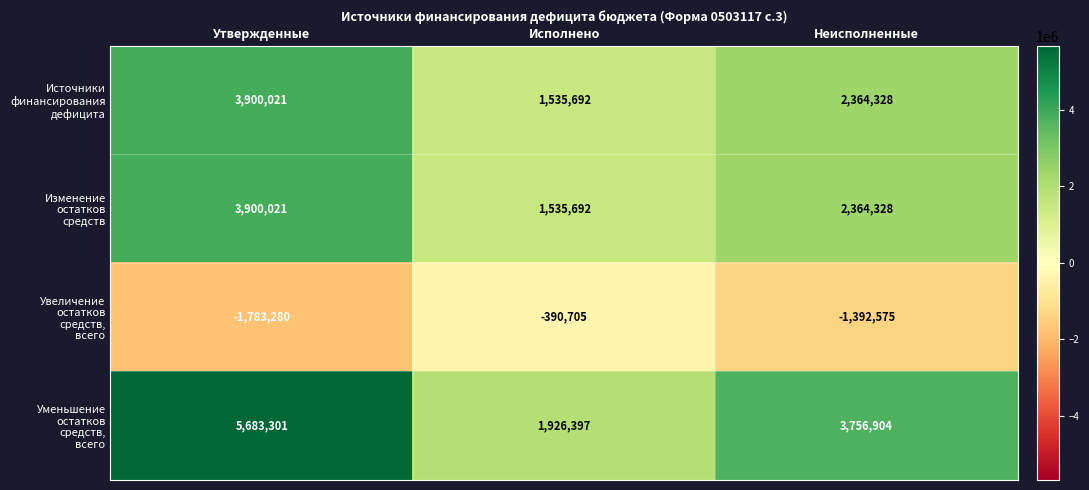

What is the maximum value shown in the chart?

5683301